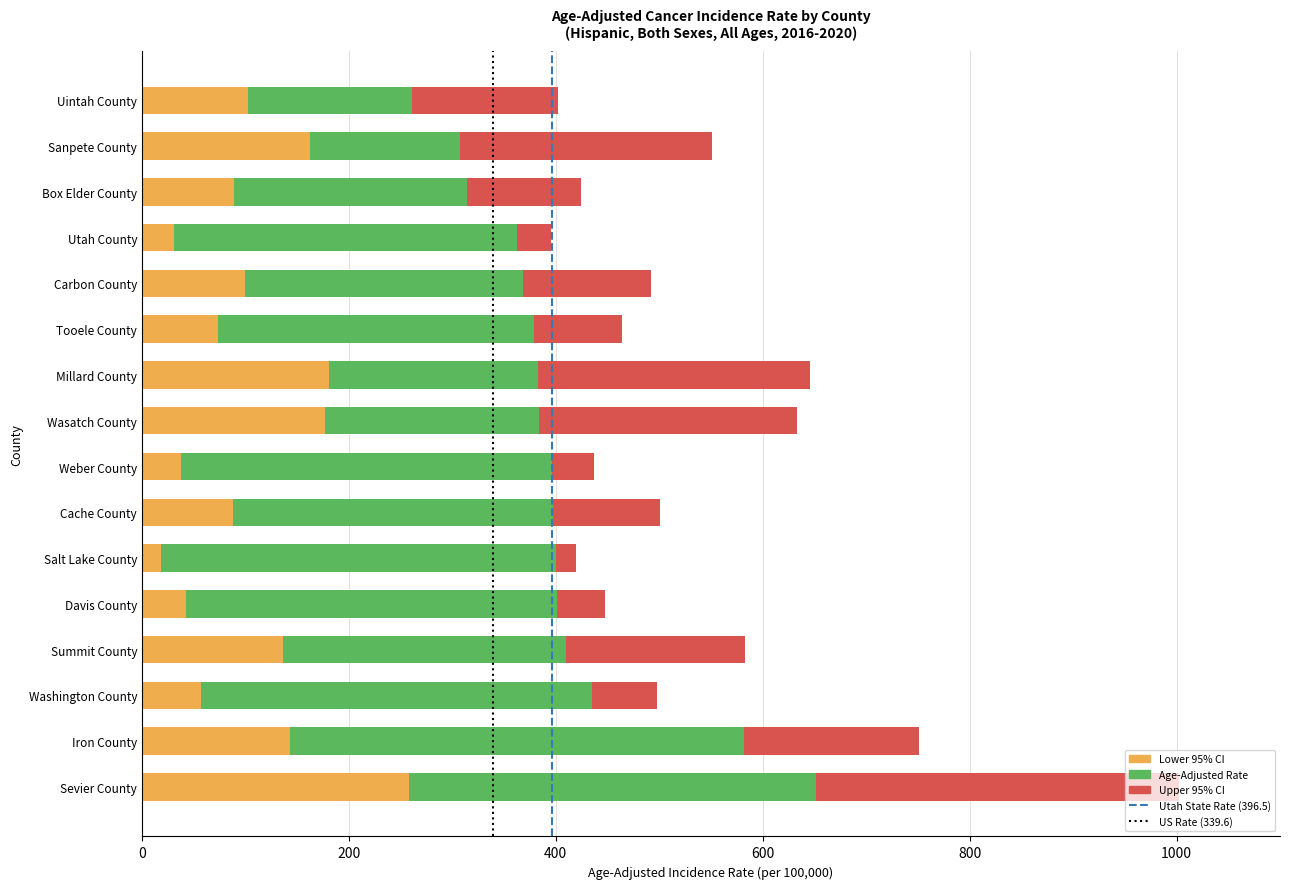

What is the total value across all series at Millard County?

645.7